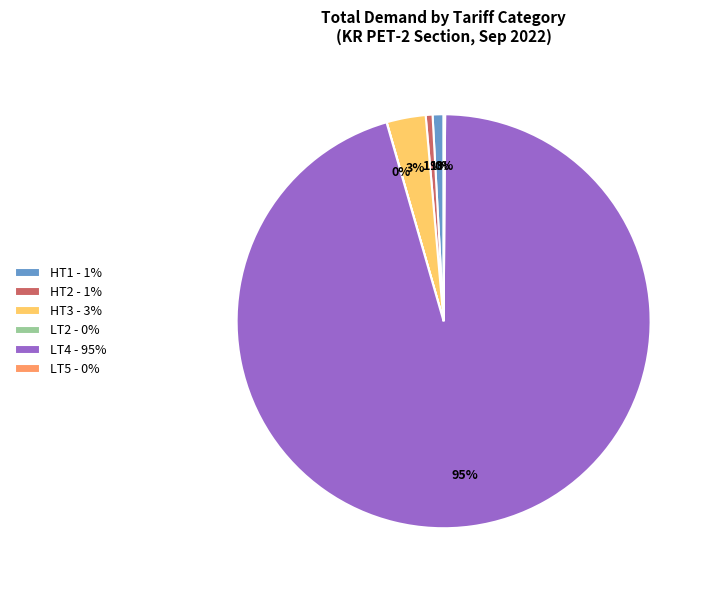

What is the largest slice in the pie chart?

LT4 - 95%